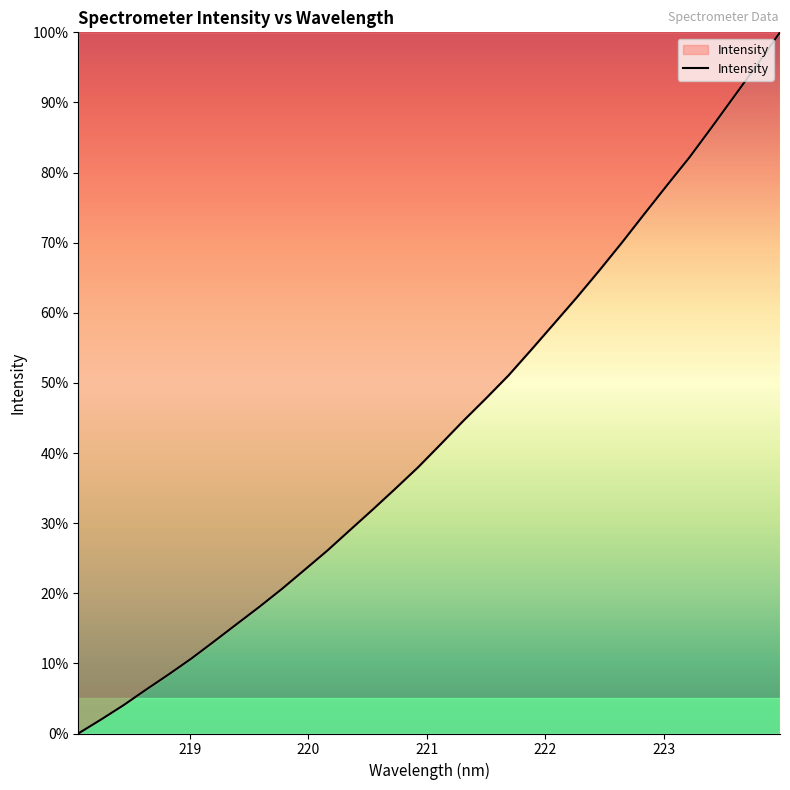

What is the maximum value shown in the chart?

100.0